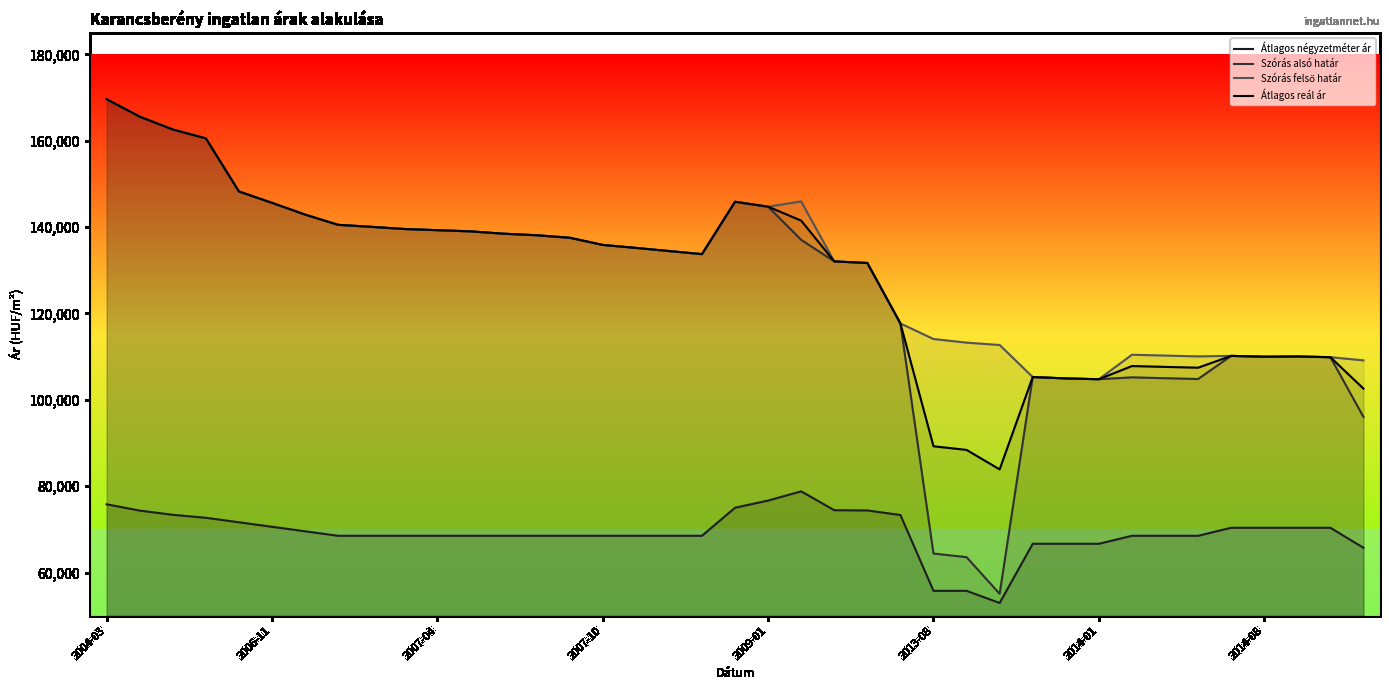

How many lines are shown in the chart?

4